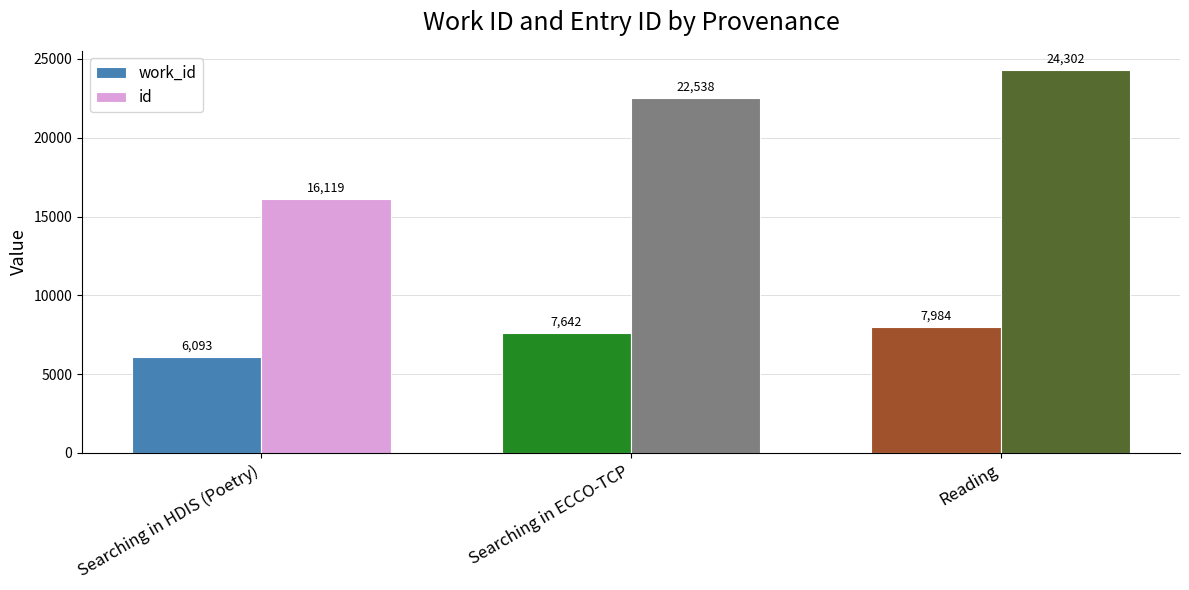

True or false: work_id has a value of 2587 at Reading.

False